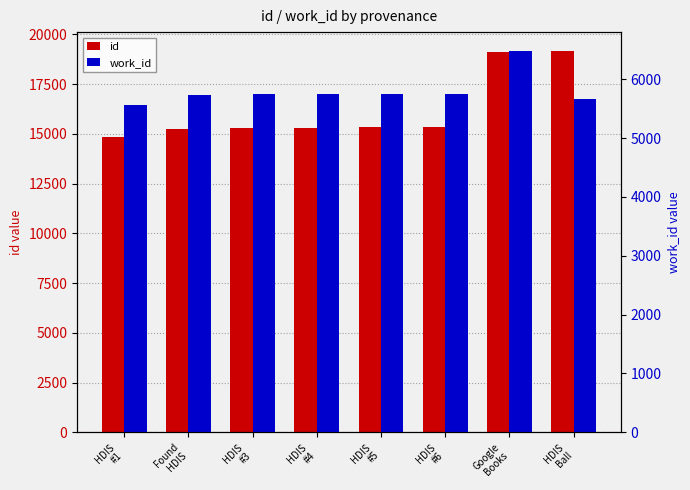

At which category does the chart reach its minimum across all series?

HDIS
#1